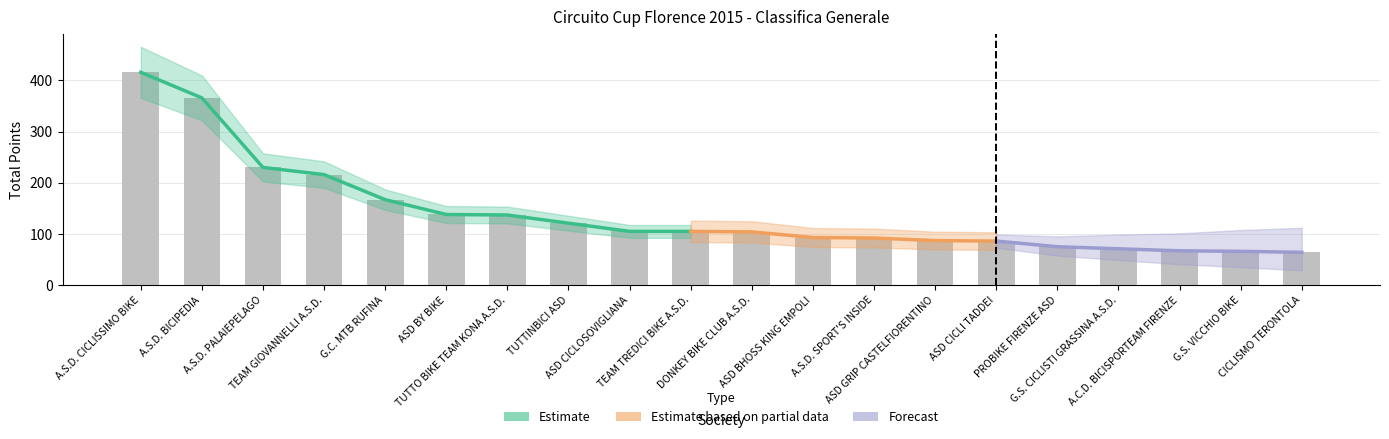

What is the value of the 4th bar from the left?

216